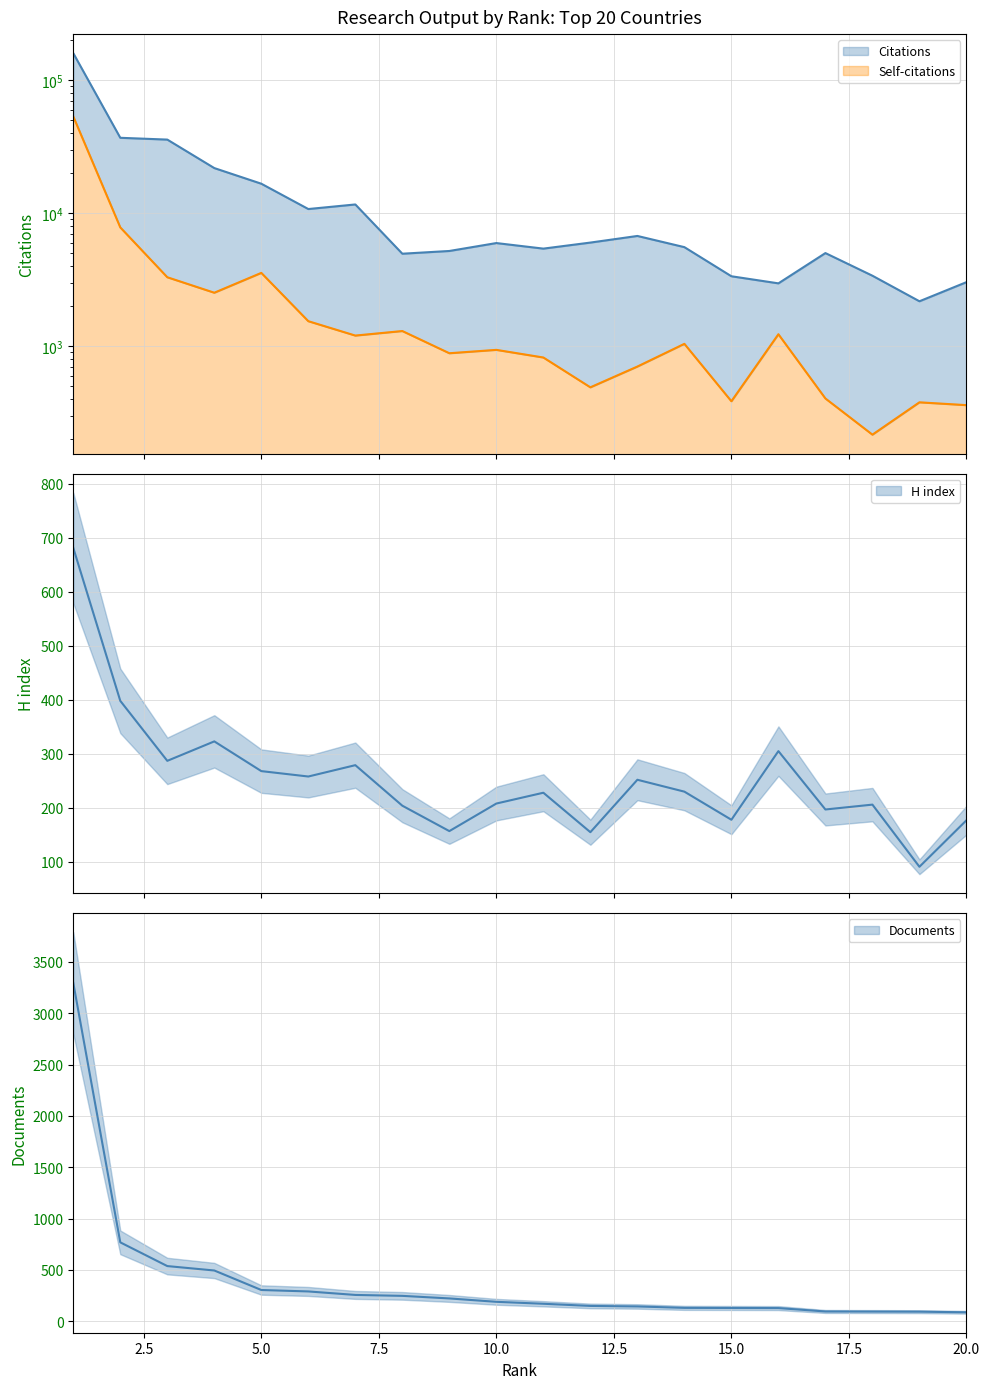

What is the value of the H index point at the 14th from the left?

230